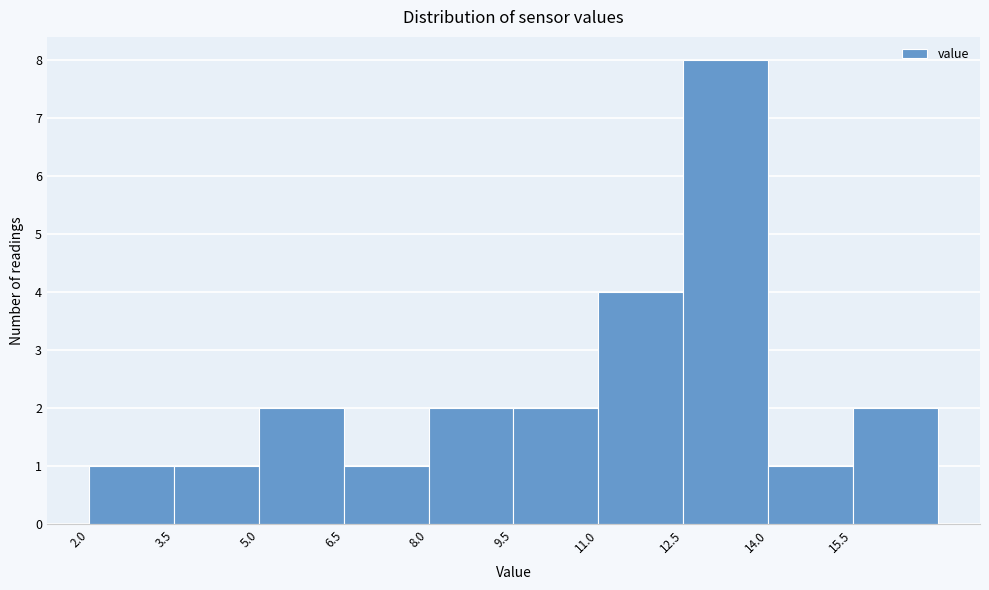

Which range on the x-axis has the tallest bar?

12.5 to 14.0